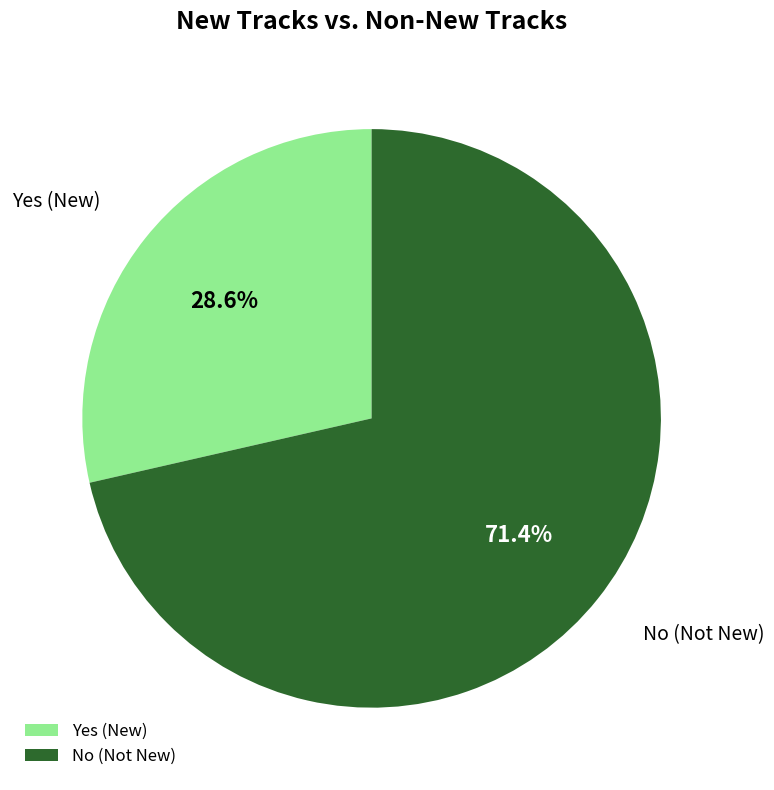

True or false: Yes accounts for 41% of the total.

False